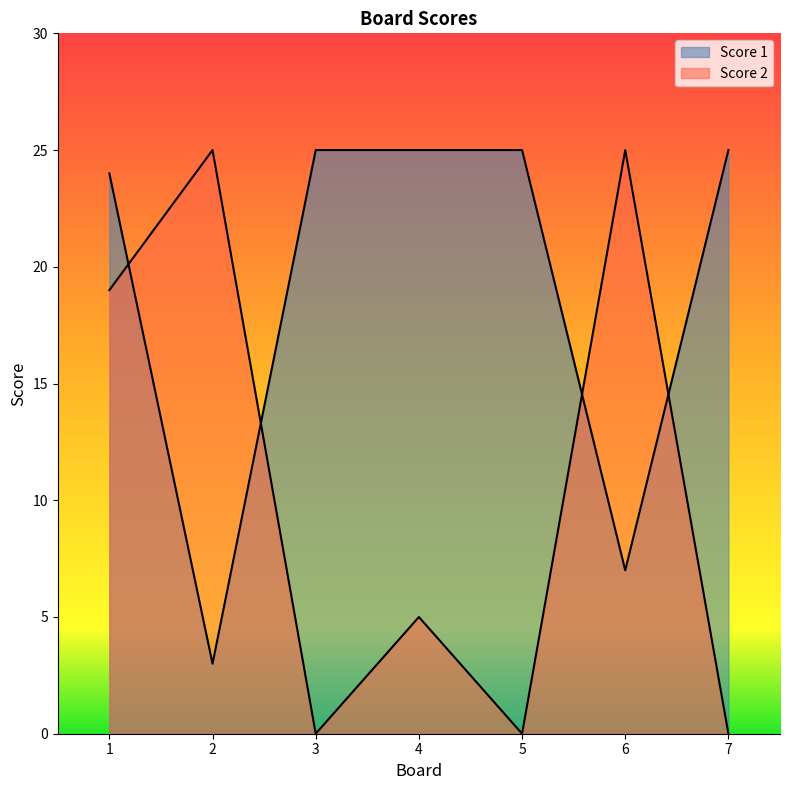

At which category is the sum across all series the highest?

1